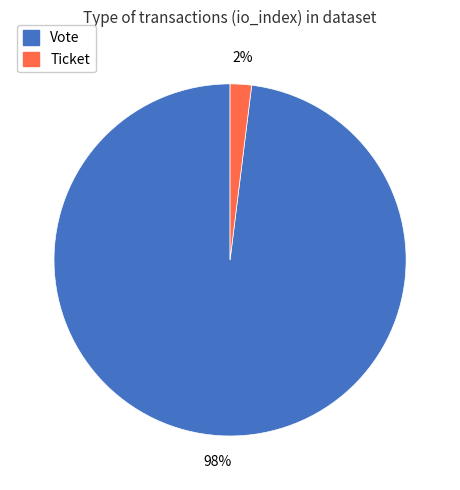

The Vote slice represents 98% of the pie. True or false?

True